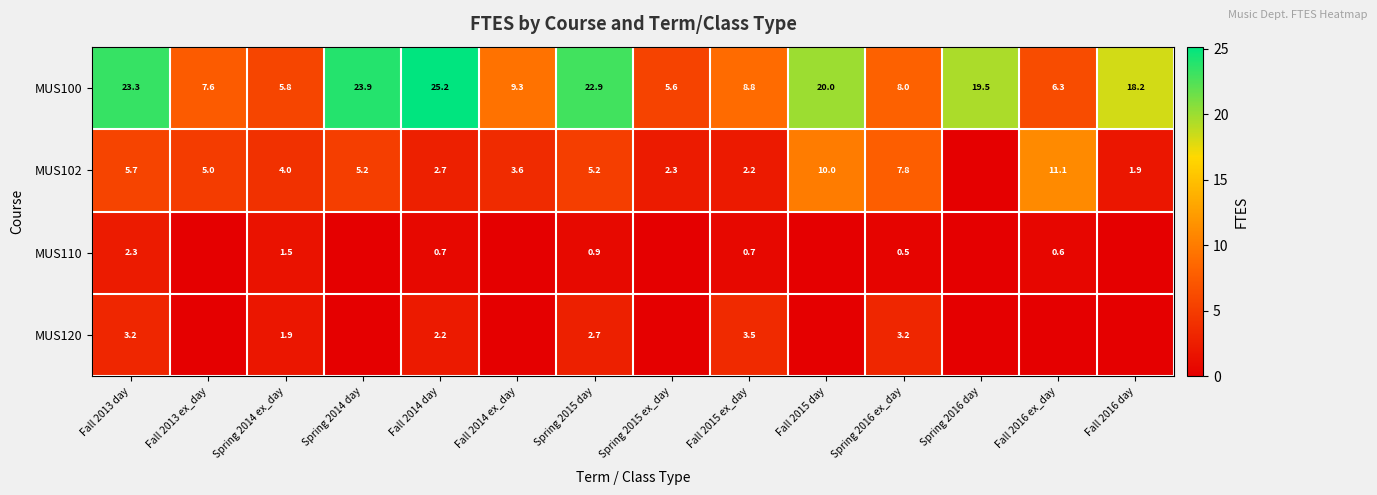

True or false: MUS110 has a value of 2.3 at Fall 2013 day.

True